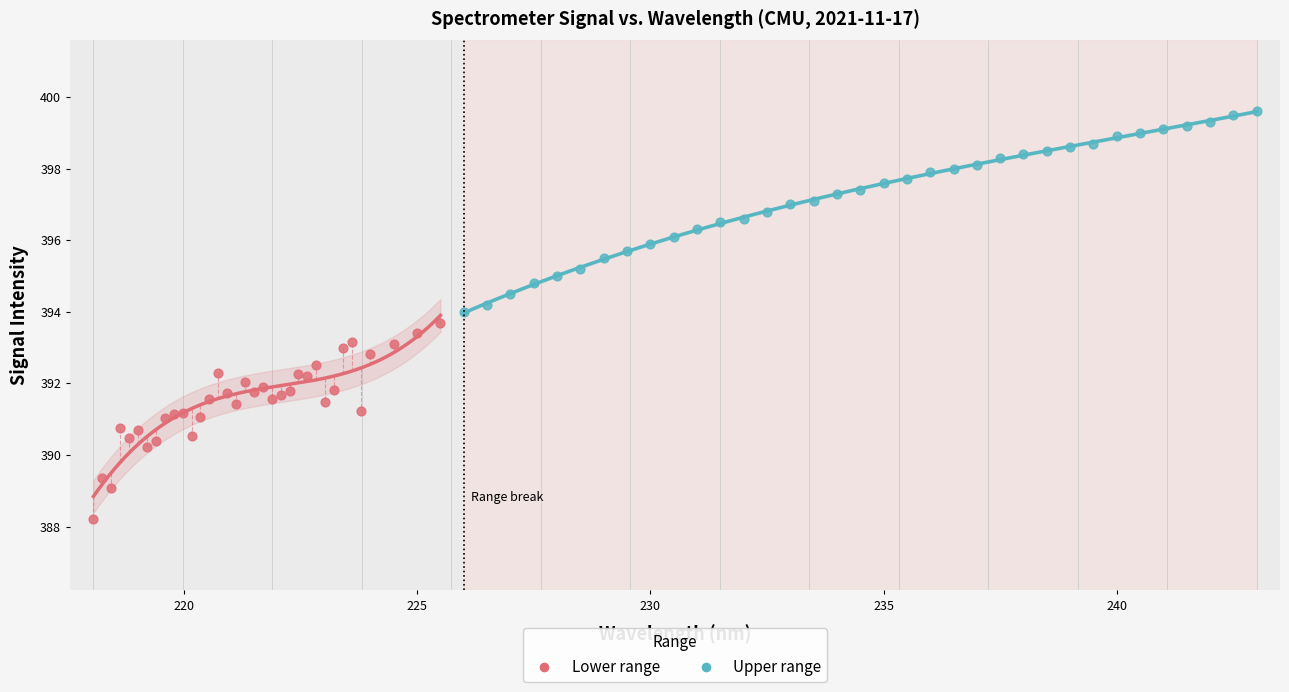

Which series contains the highest Y value?

Upper range